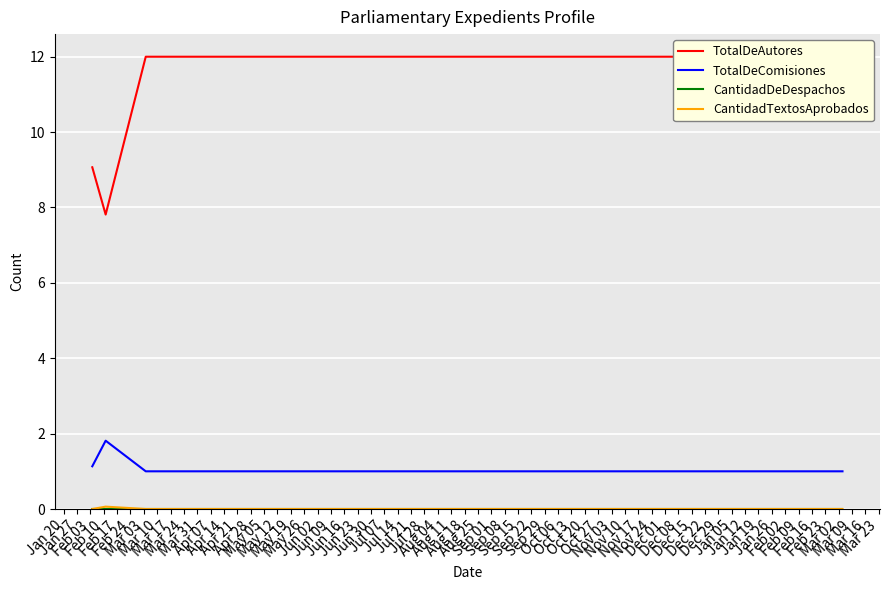

The value of CantidadDeDespachos at Jan 20 is 0.0. True or false?

True